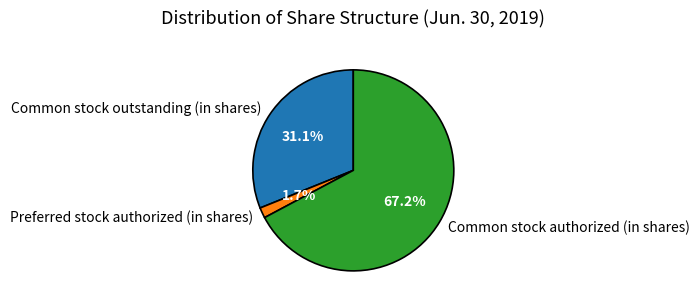

To the nearest percent, what is the difference between the largest and smallest slice percentages?

66%